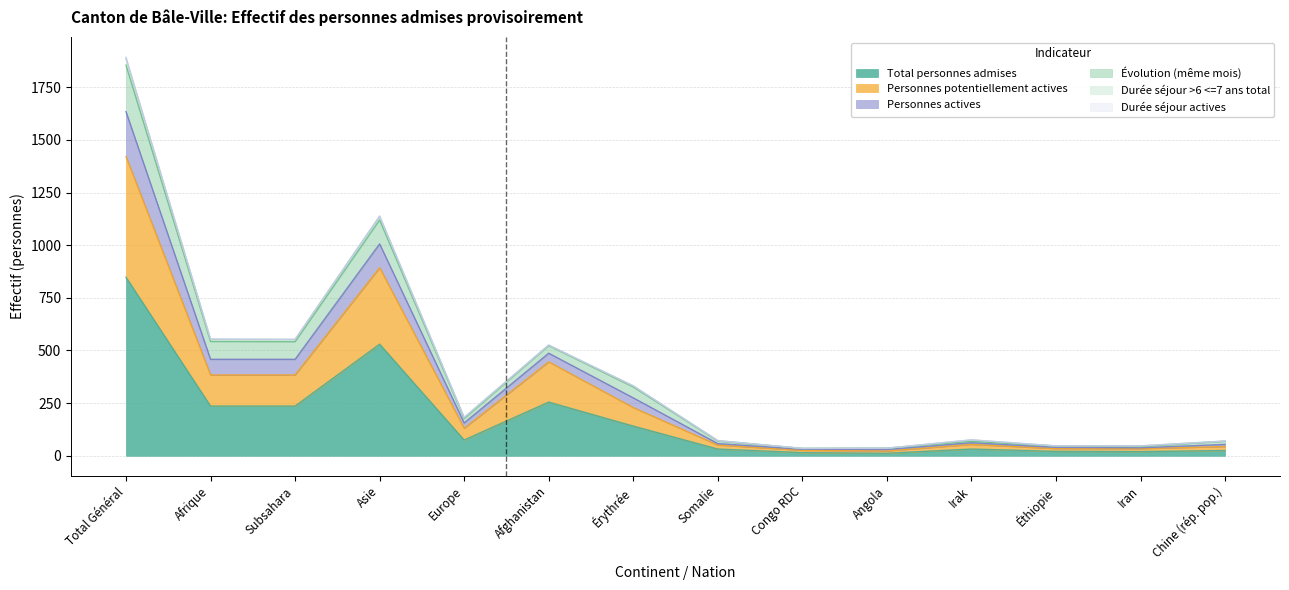

How many lines are shown in the chart?

6